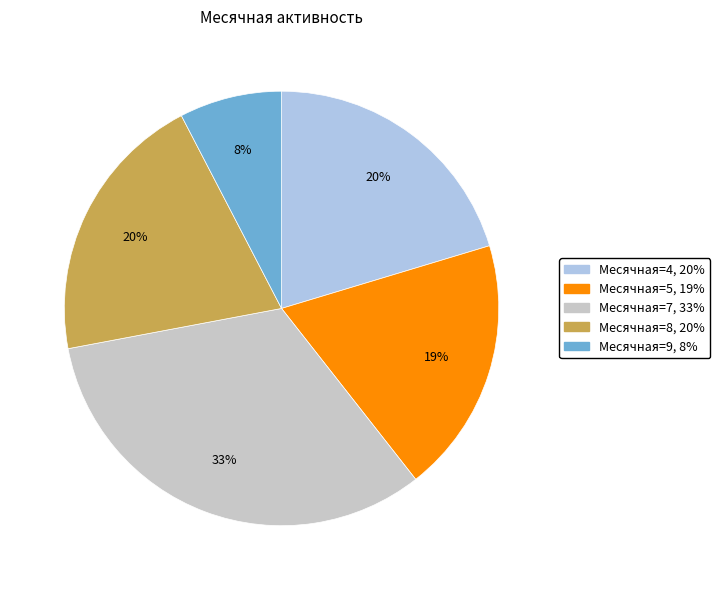

Is there any slice that represents more than half of the pie?

No